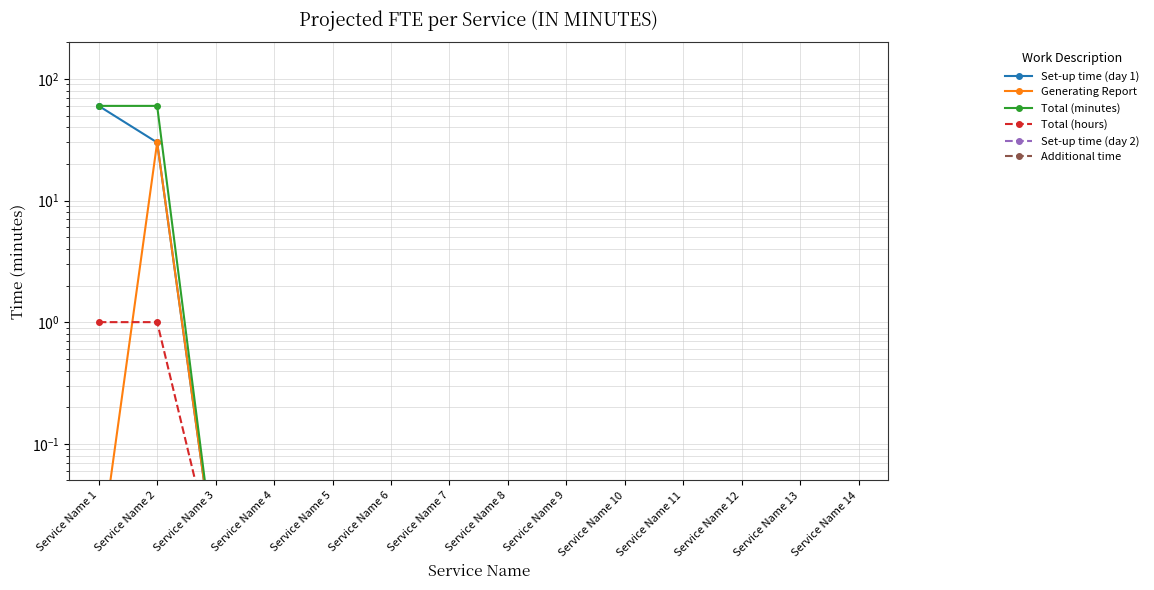

True or false: Set-up time (day 1) has more than 0 interior local peaks.

False